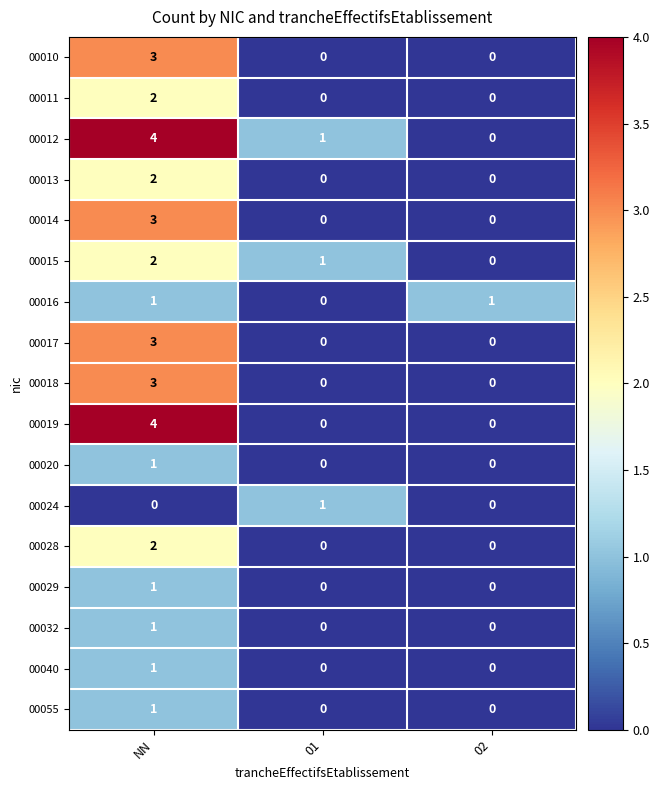

What is the greatest value displayed?

4